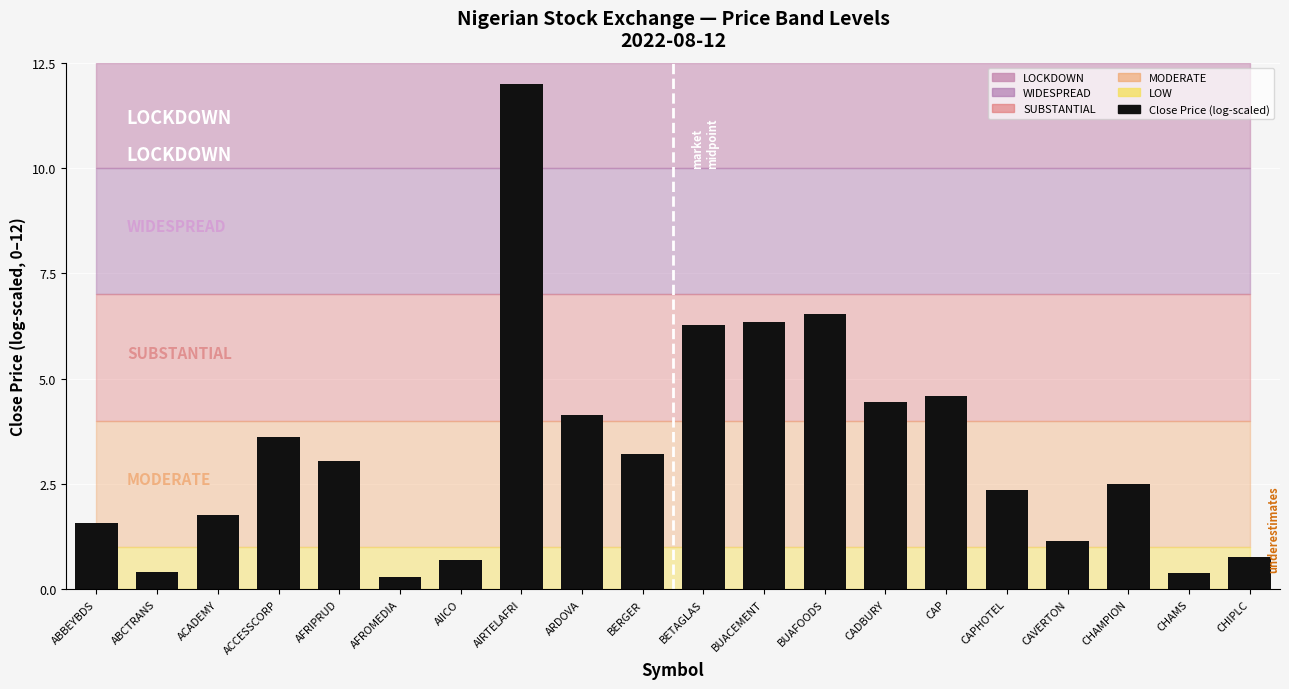

Where does the data first go above 3?

ACCESSCORP